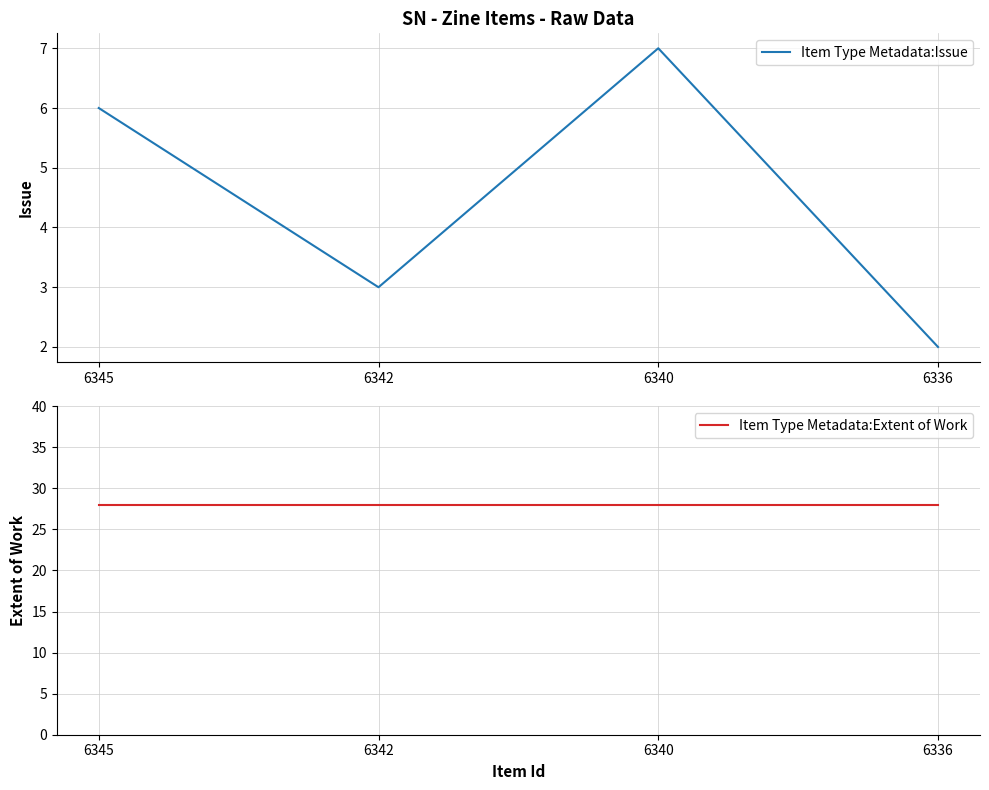

In Item Type Metadata:Issue, how many points are lower than both neighbors (excluding endpoints)?

1